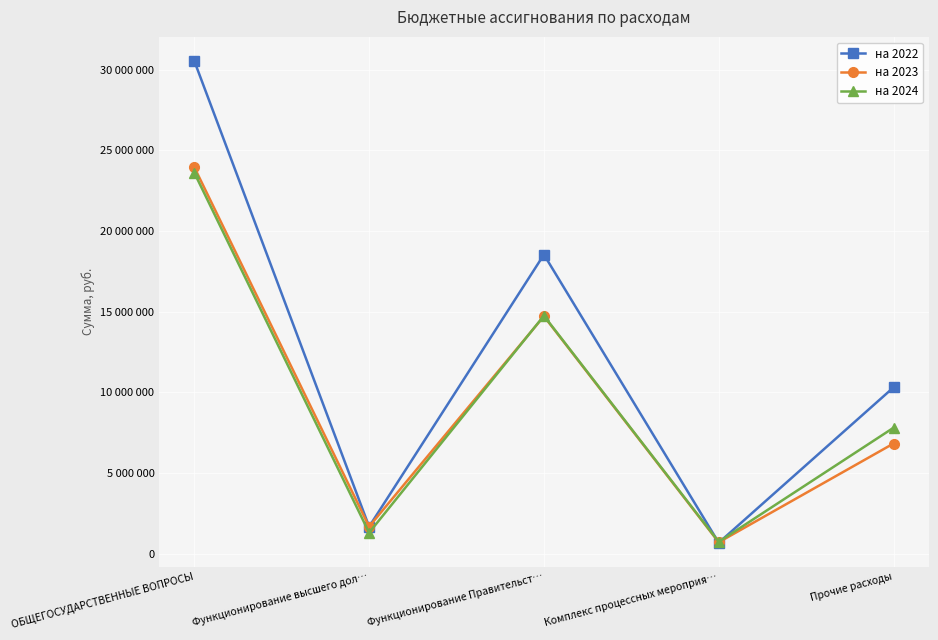

True or false: на 2023 and на 2022 cross at least once.

True